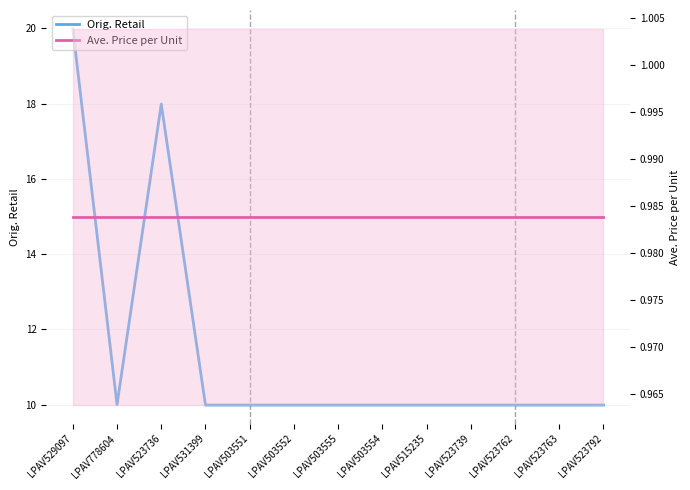

At which category is the sum across all series the highest?

LPAV529097